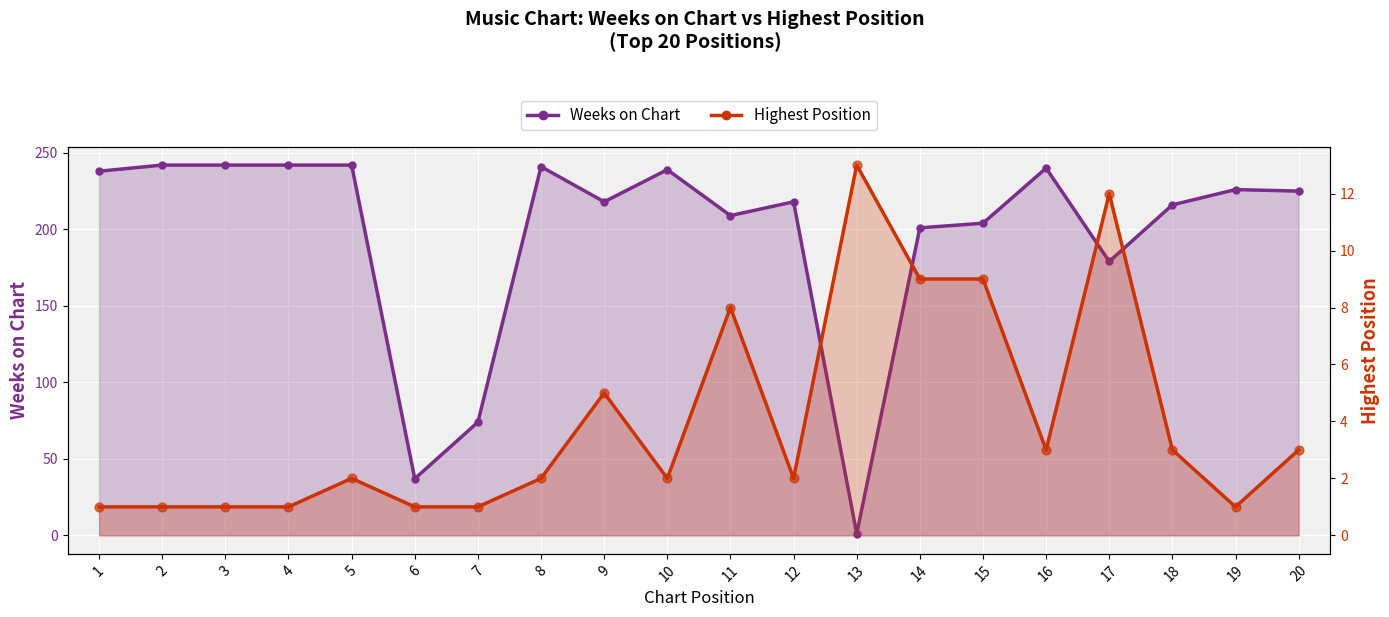

Which series contains the highest Y value?

Weeks on Chart